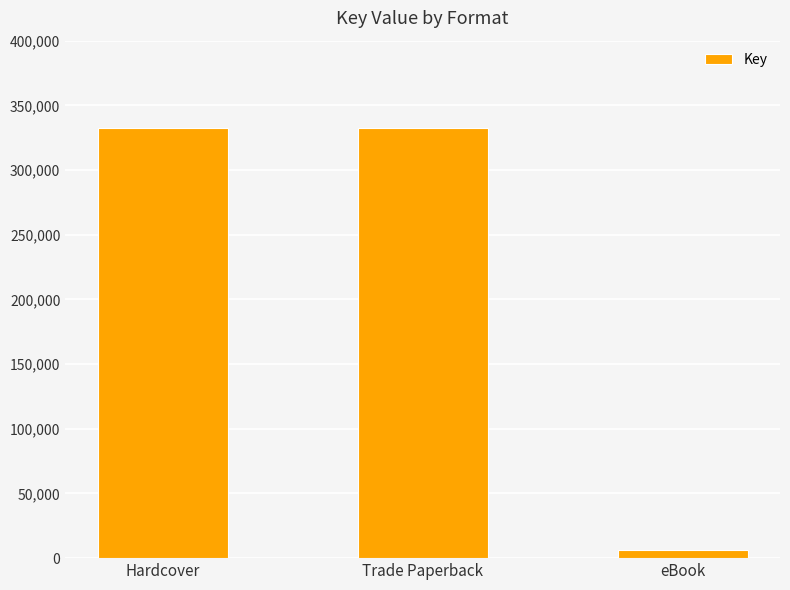

What is the greatest value displayed?

332609